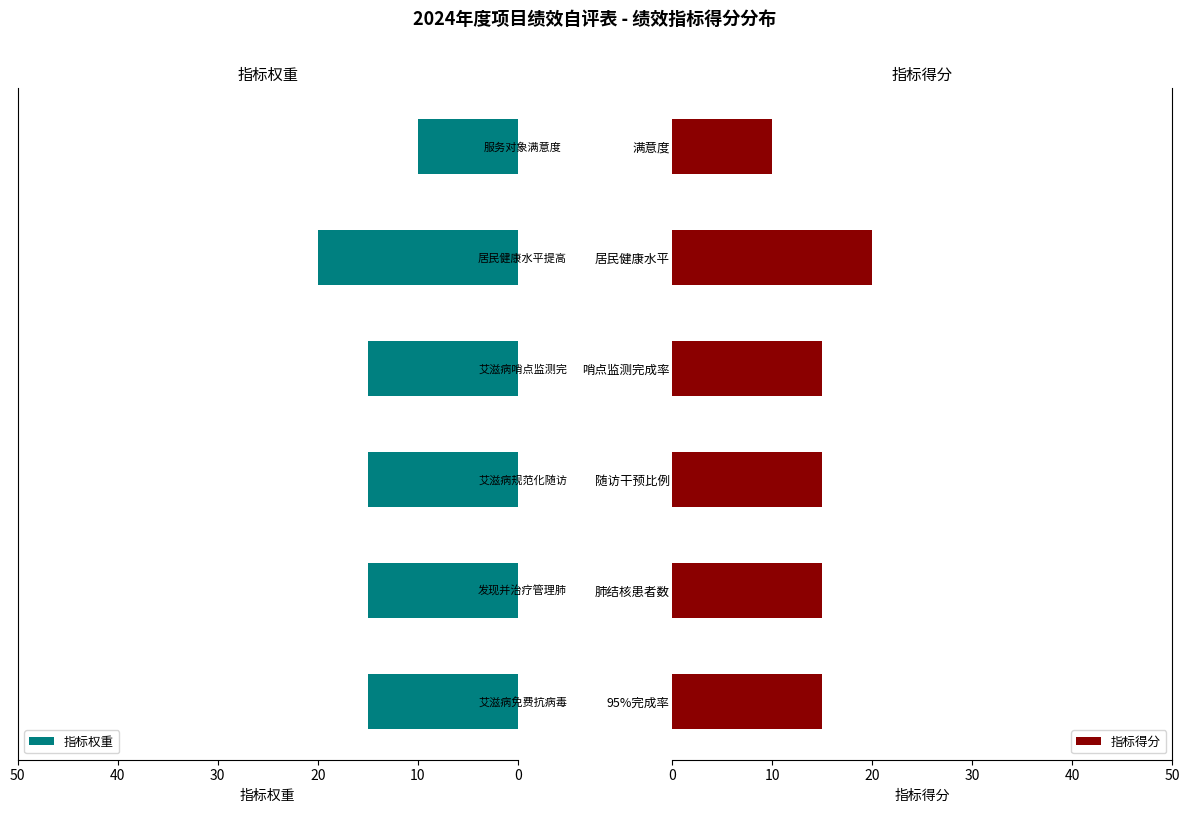

How many values in the 指标得分 series exceed 15?

1